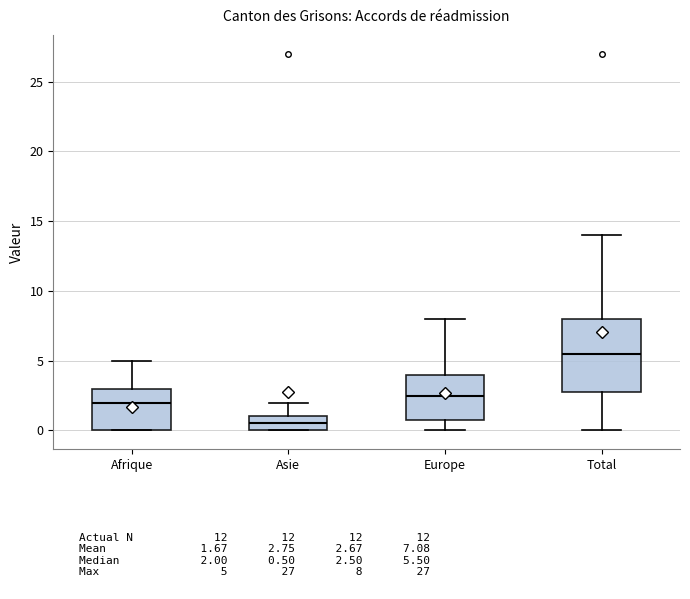

Reading left to right, read every box against the y-axis: the position of its median line, the range the box covers, and the ends of its whiskers. The values are not printed on the chart, so give them approximately, as read against the axis.

Afrique: median 2.0, box 0.0 to 3.0, whiskers 0.0 to 5.0
Asie: median 0.5, box 0.0 to 1.0, whiskers 0.0 to 2.0
Europe: median 2.5, box 1.0 to 4.0, whiskers 0.0 to 8.0
Total: median 5.5, box 3.0 to 8.0, whiskers 0.0 to 14.0